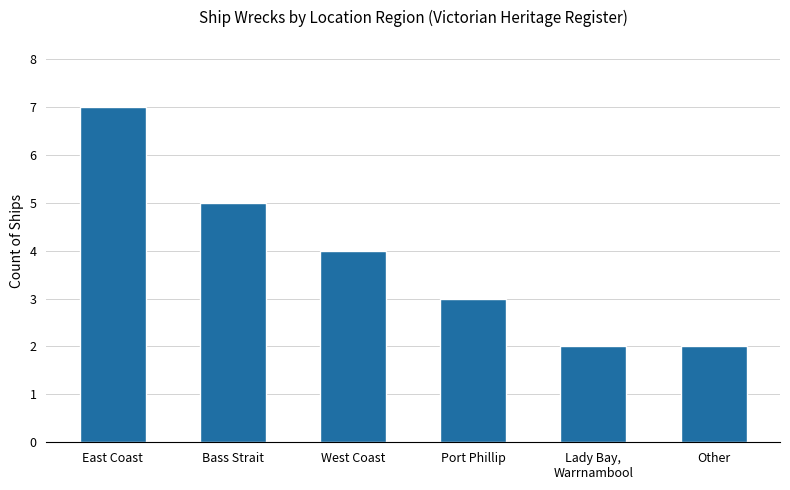

The value at Lady Bay,
Warrnambool is 2. True or false?

True